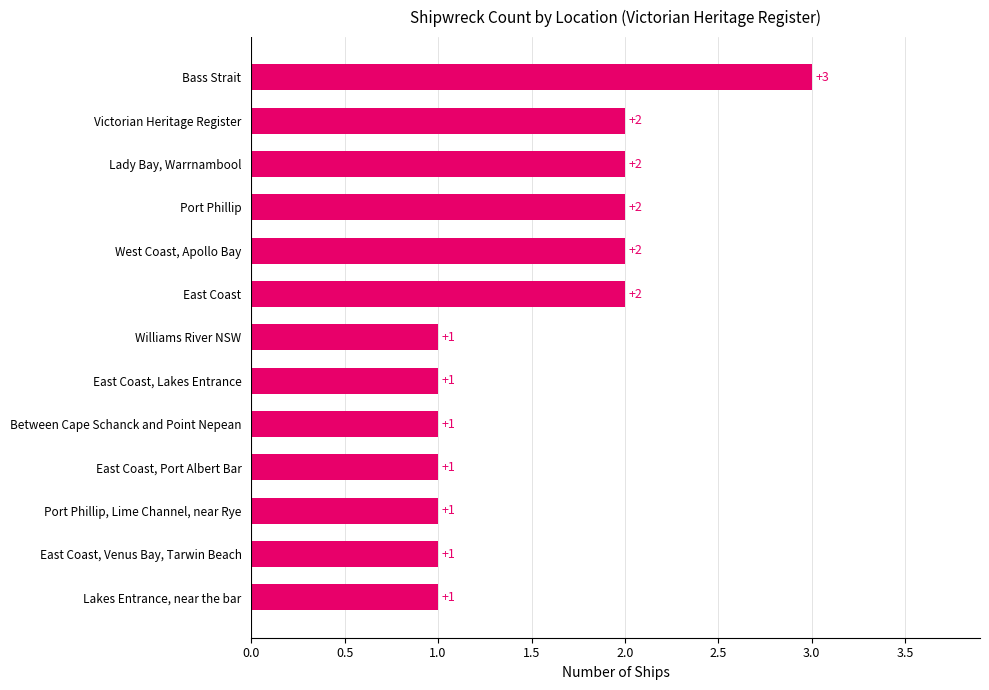

The chart shows a value of 1 at East Coast, Venus Bay, Tarwin Beach. True or false?

True